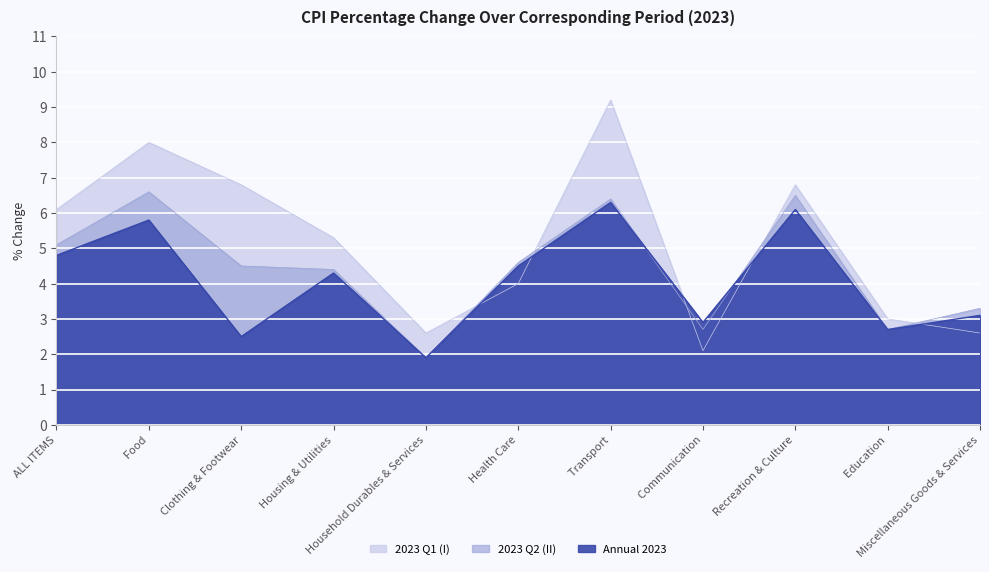

What is the maximum value for 2023 Q2 (II)?

6.6